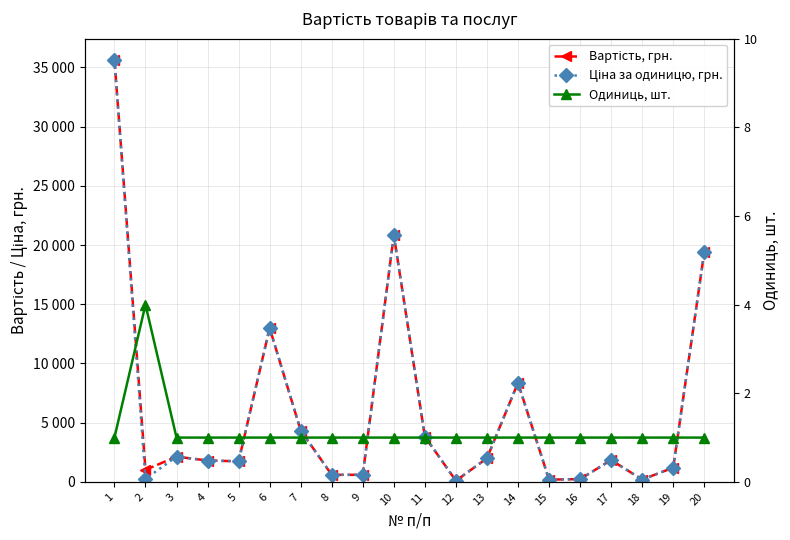

How many interior local peaks does the Ціна за одиницю, грн. series have?

5